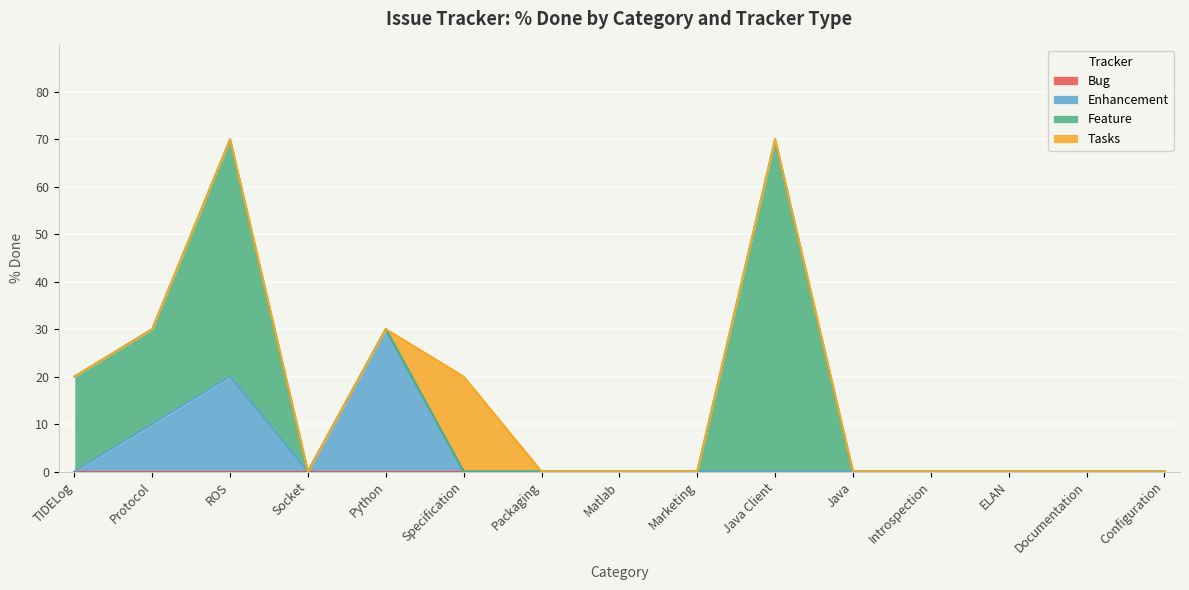

What is the total value across all series at Java Client?

70